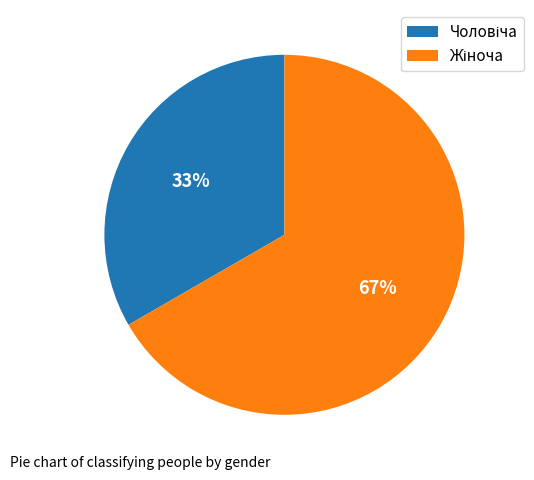

Does any single category account for the majority?

Yes